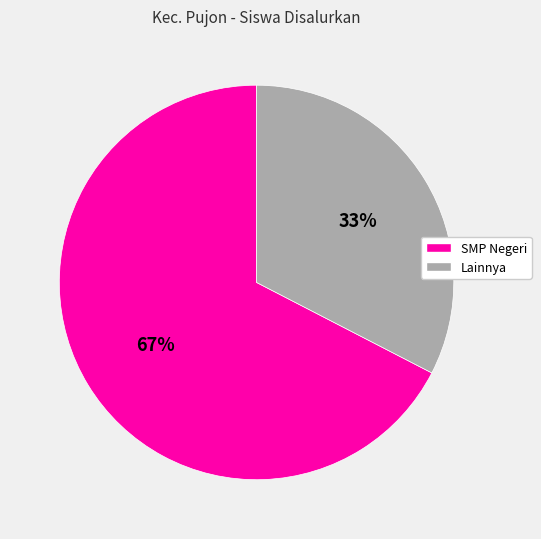

Is there a majority slice in this chart?

Yes